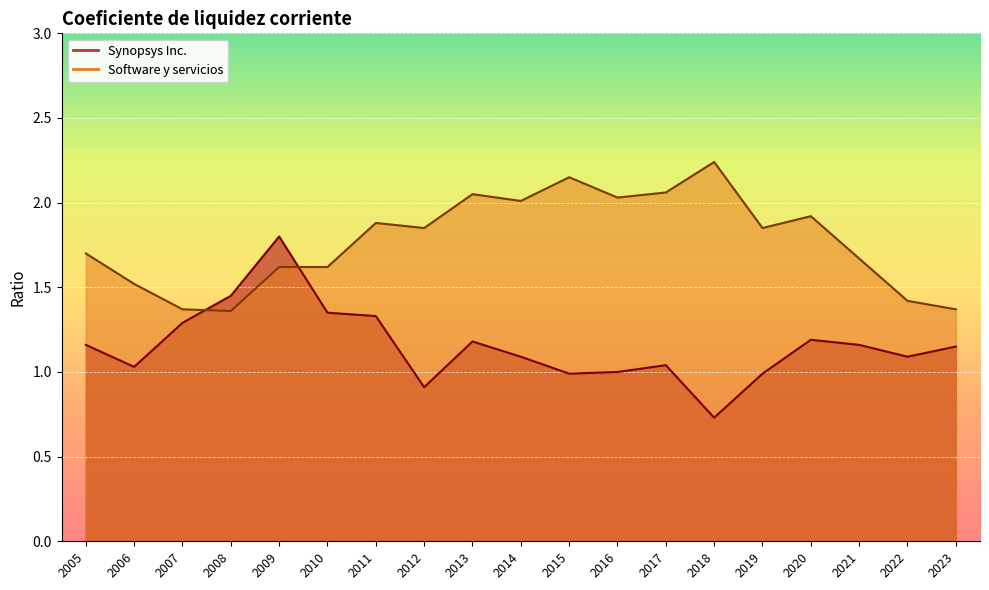

What is the maximum value shown in the chart?

2.2